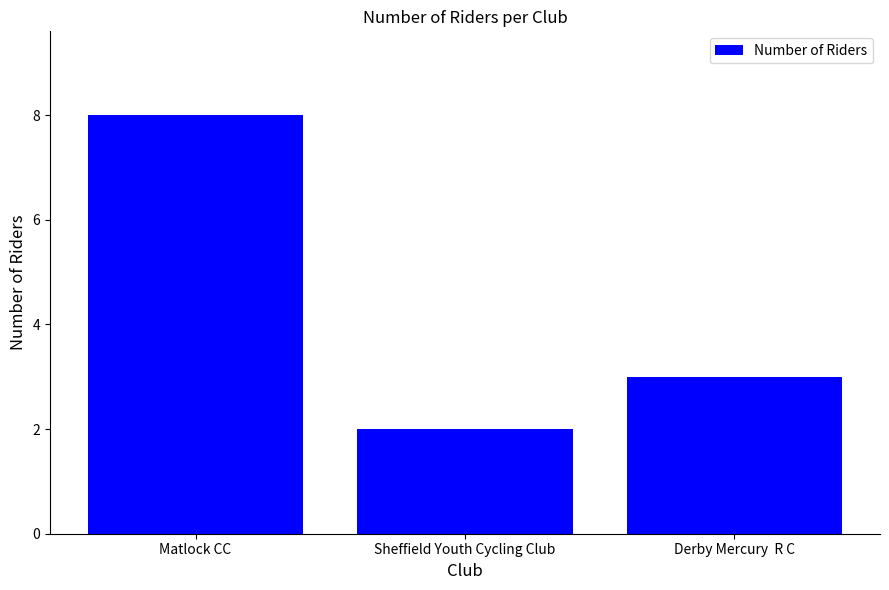

What value does the data have at Matlock CC?

8